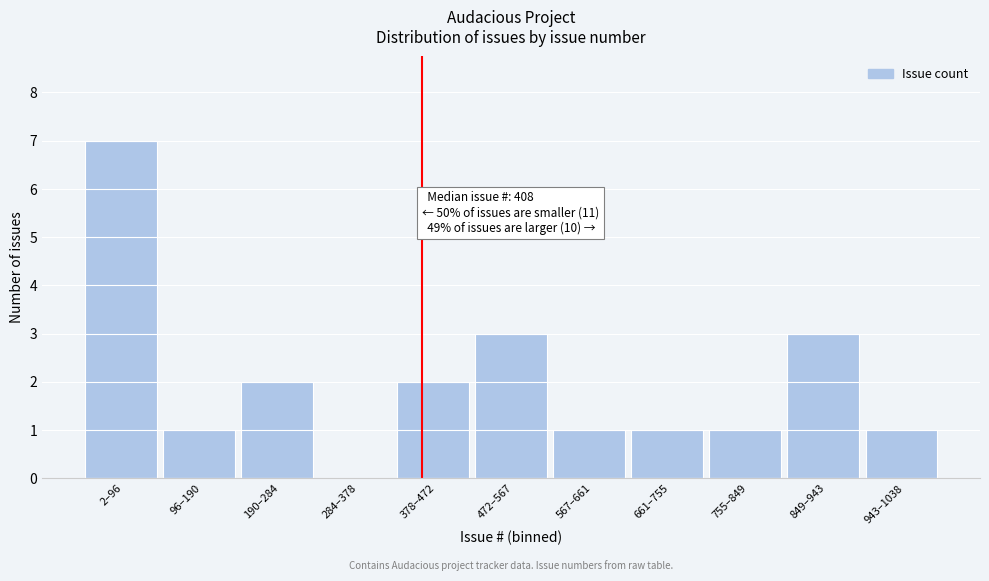

Reading left to right, list all the values displayed in this chart.

2–96=7	96–190=1	190–284=2	284–378=0	378–472=2	472–567=3	567–661=1	661–755=1	755–849=1	849–943=3	943–1038=1